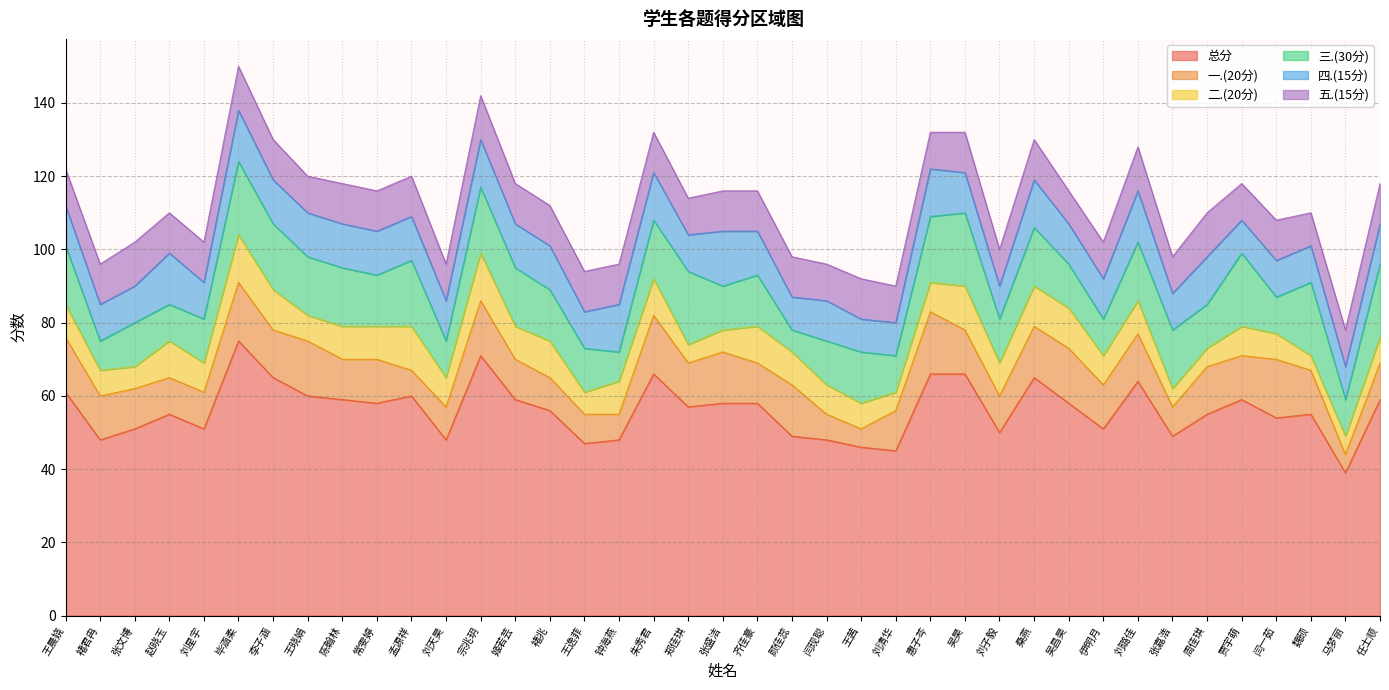

What is the minimum value shown in the chart?

4